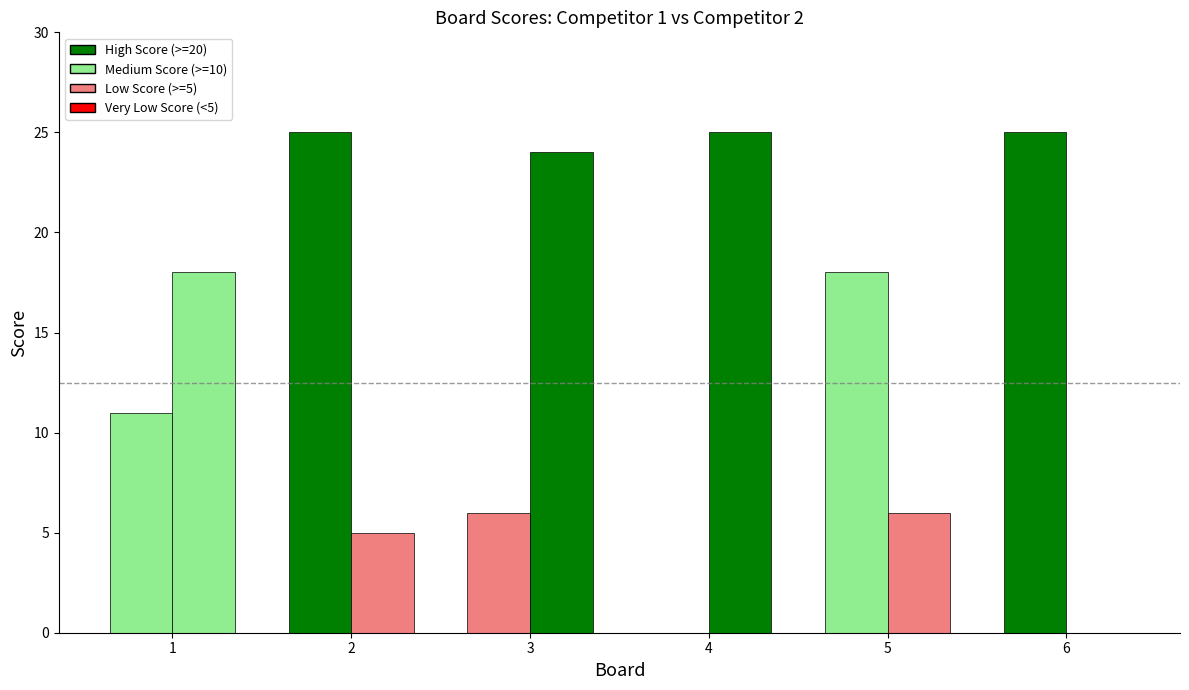

Are the bars horizontal?

No